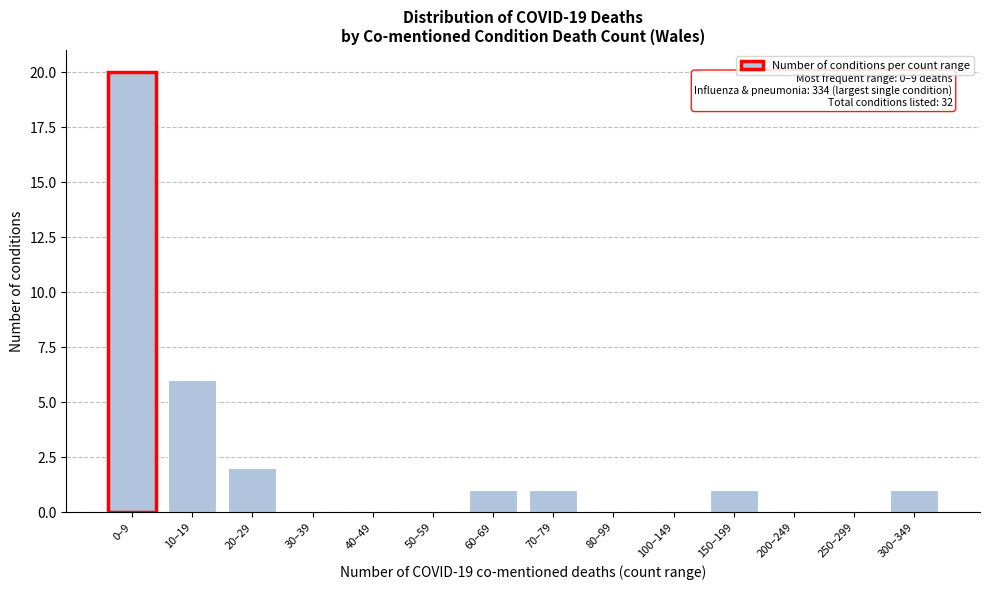

Reading left to right, transcribe all the data shown in this chart.

0–9=20	10–19=6	20–29=2	30–39=0	40–49=0	50–59=0	60–69=1	70–79=1	80–99=0	100–149=0	150–199=1	200–249=0	250–299=0	300–349=1